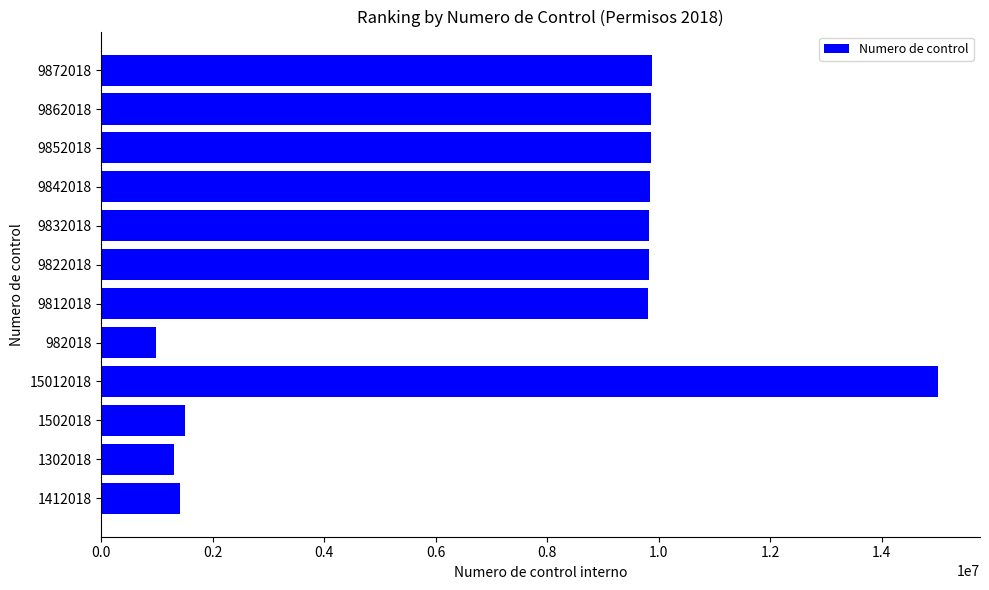

The chart shows a value of 9832018 at 9832018. True or false?

True